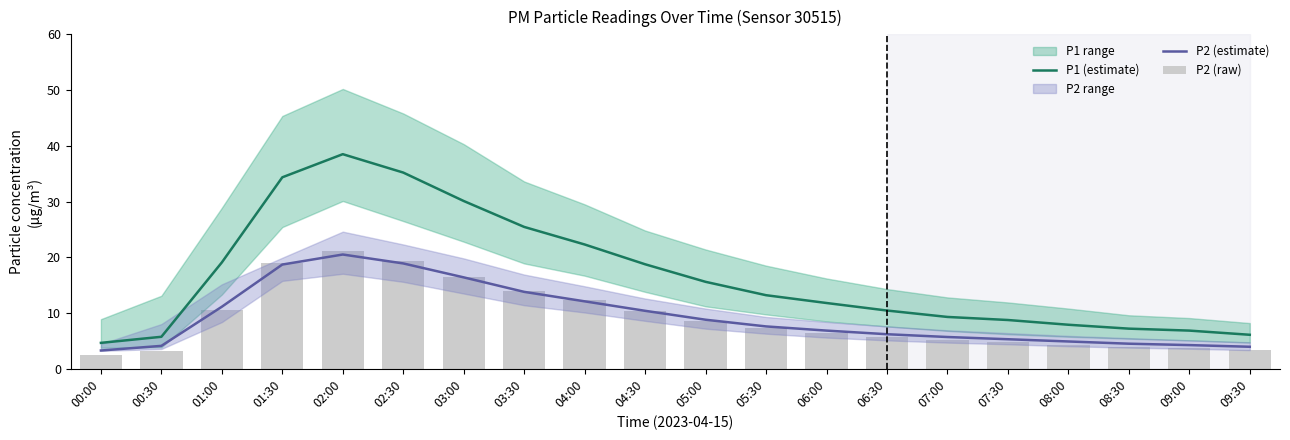

The P2 (estimate) series shows 7.0 at 04:00. True or false?

False